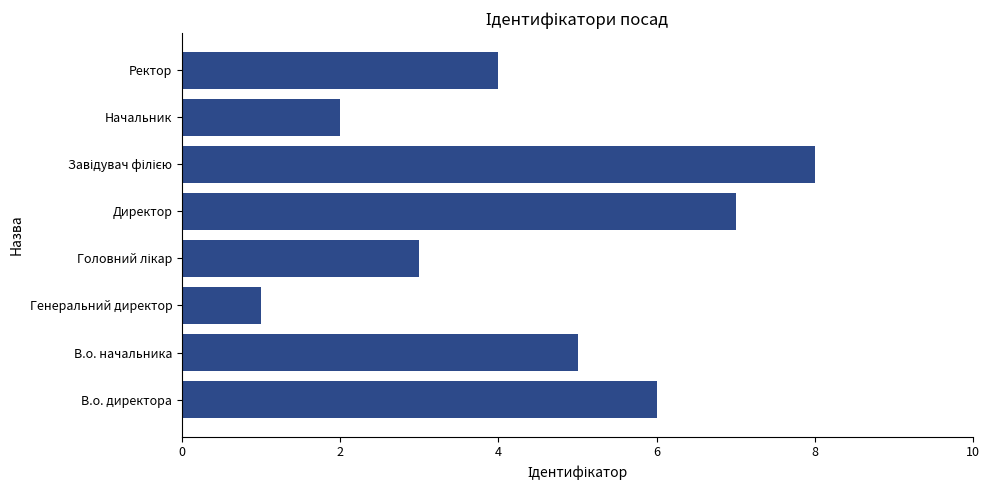

What is the approximate value at Ректор?

4